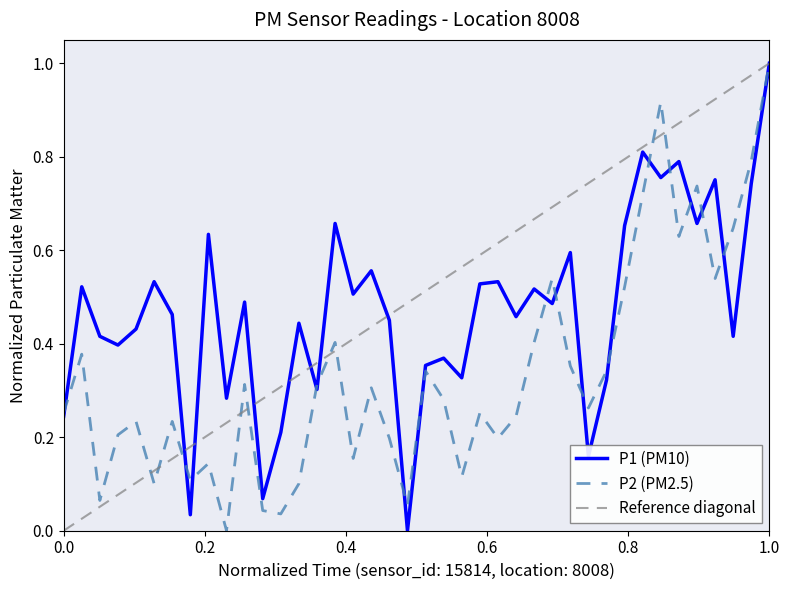

What is the maximum value for P2 (PM2.5)?

1.0